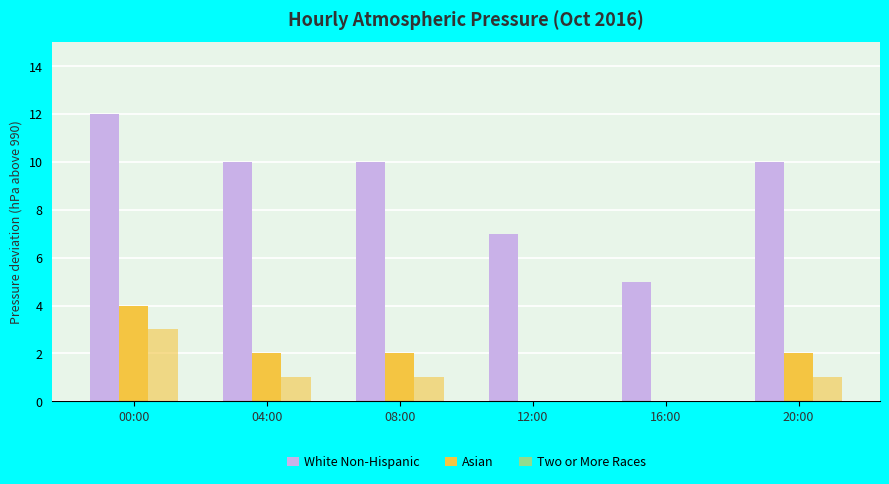

The White Non-Hispanic series shows 5 at 16:00. True or false?

True